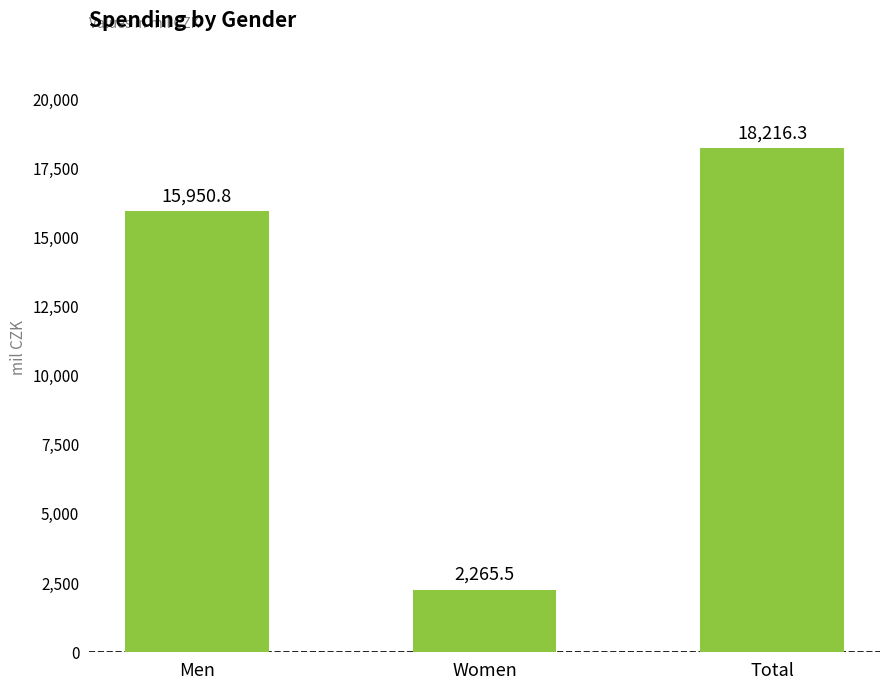

Are the bars horizontal?

No